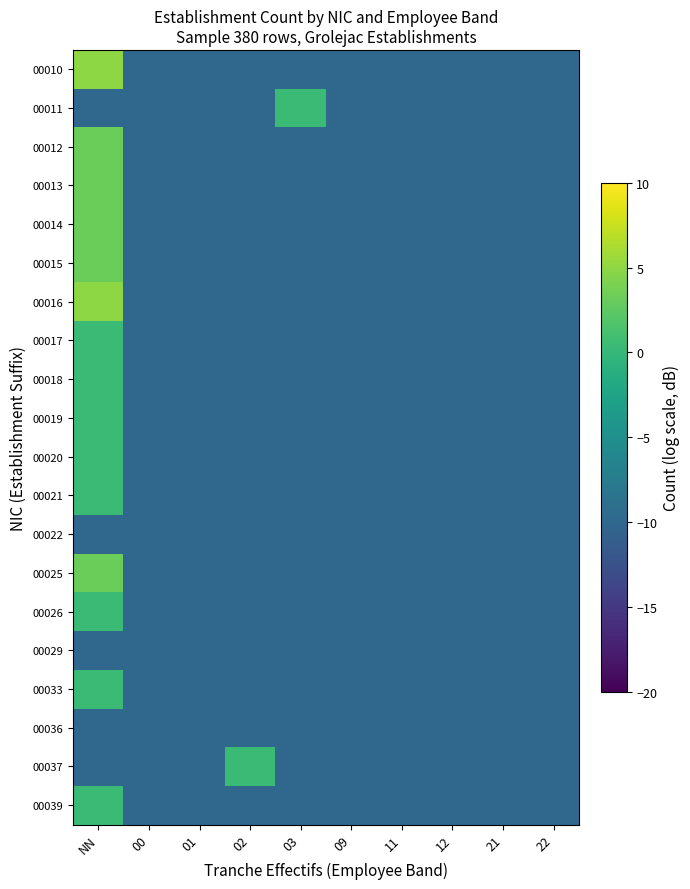

Which label corresponds to the largest value in the chart?

NN